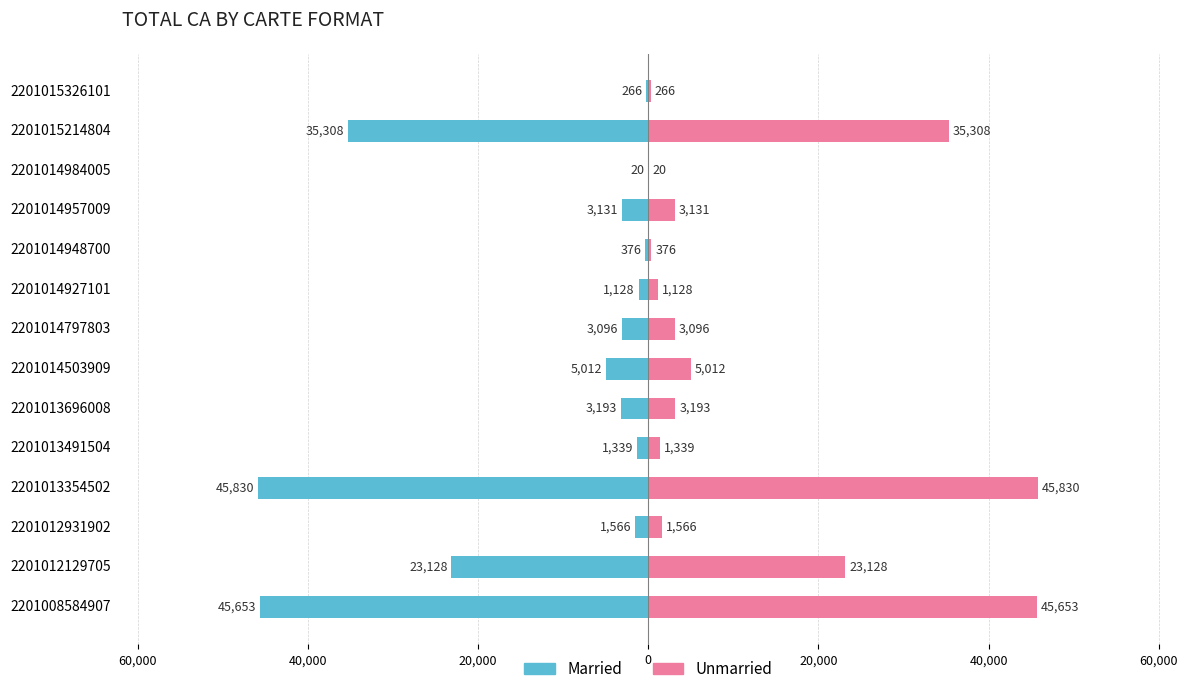

How many bars are there in total?

28